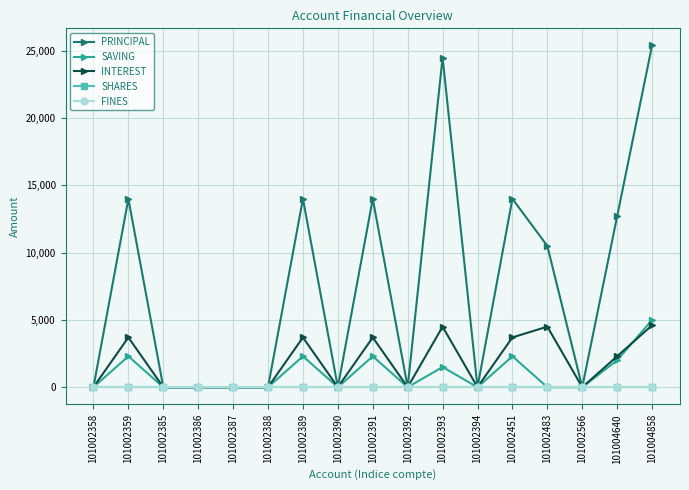

Does the chart have visible grid lines?

Yes